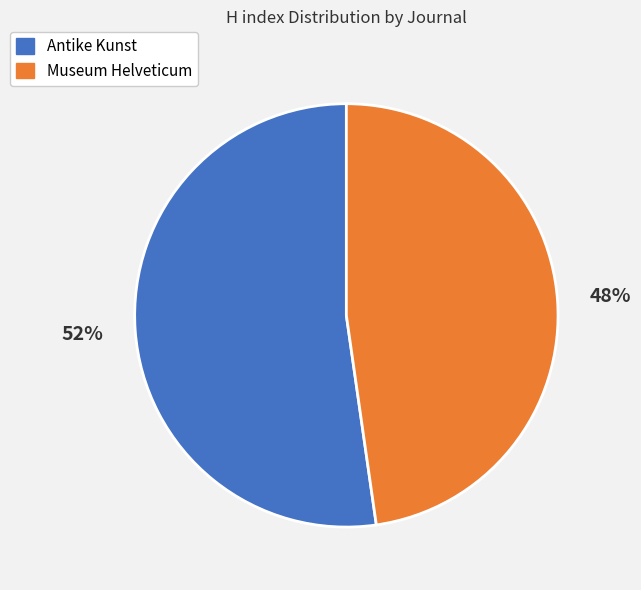

Count the number of slices in the pie.

2